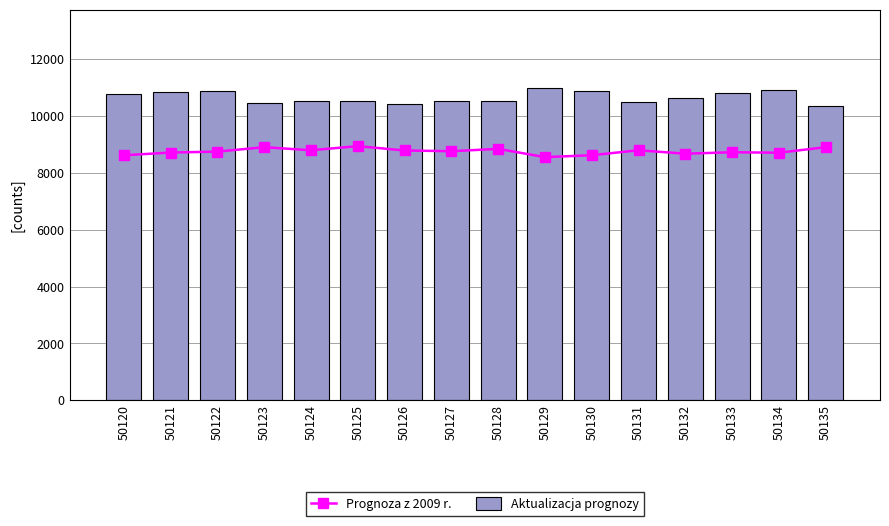

Rank the series by their maximum value, from lowest to highest.

Prognoza z 2009 r., Aktualizacja prognozy